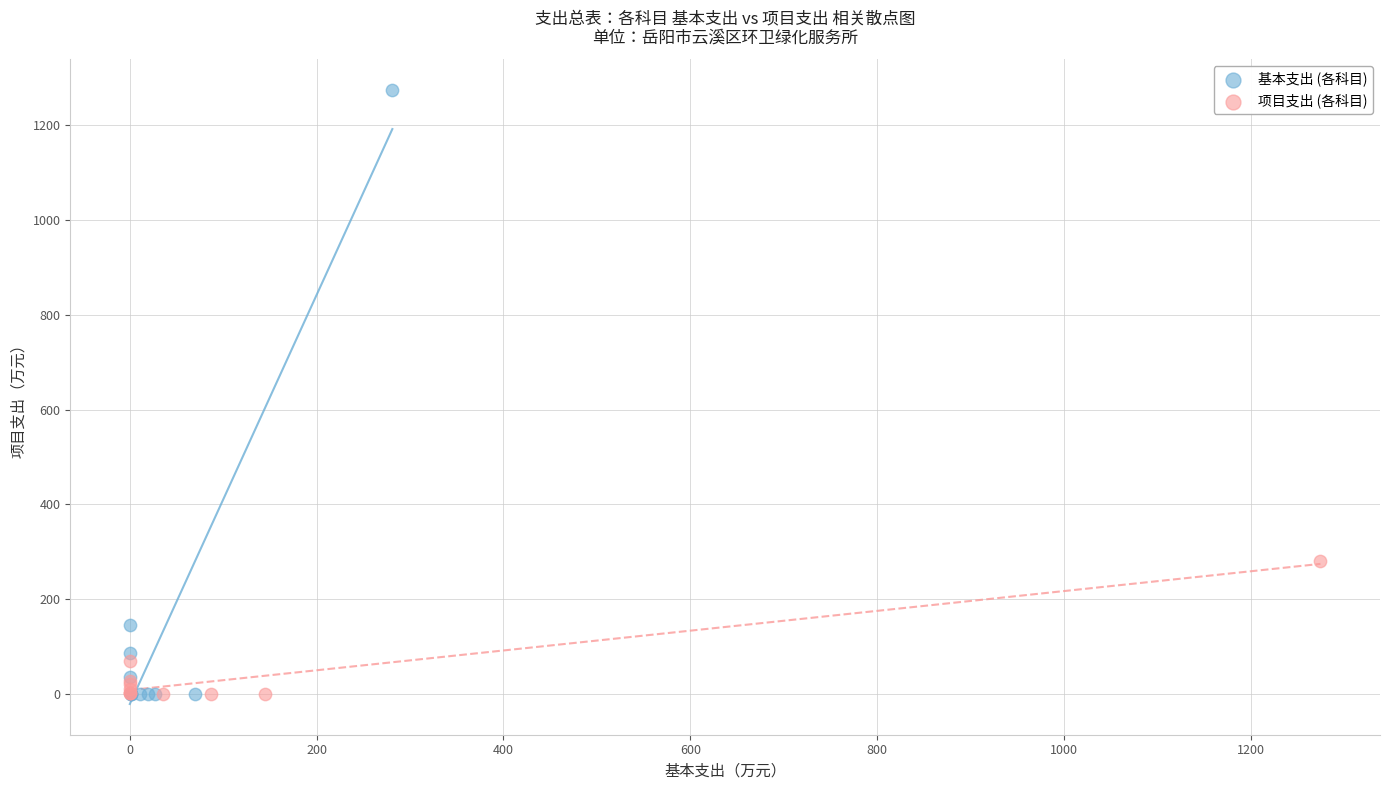

Which series has the largest Y range (max minus min)?

基本支出 (各科目)